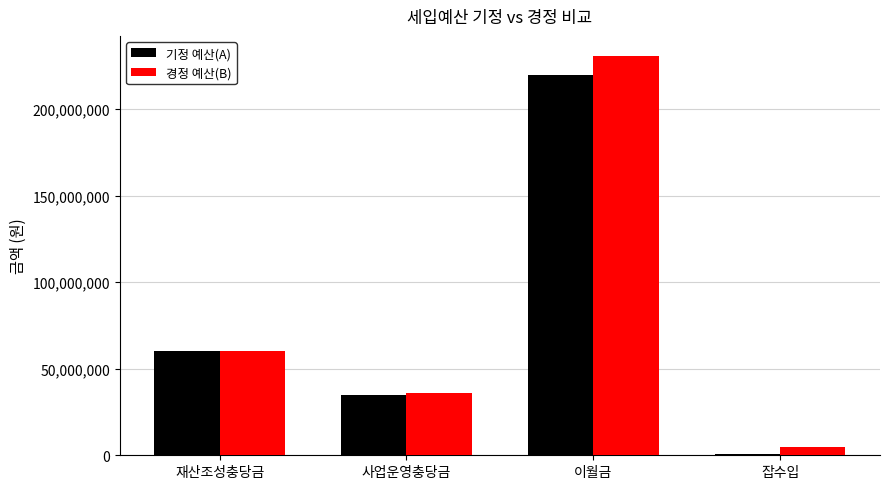

True or false: 기정 예산(A) has a value of 220000000 at 이월금.

True